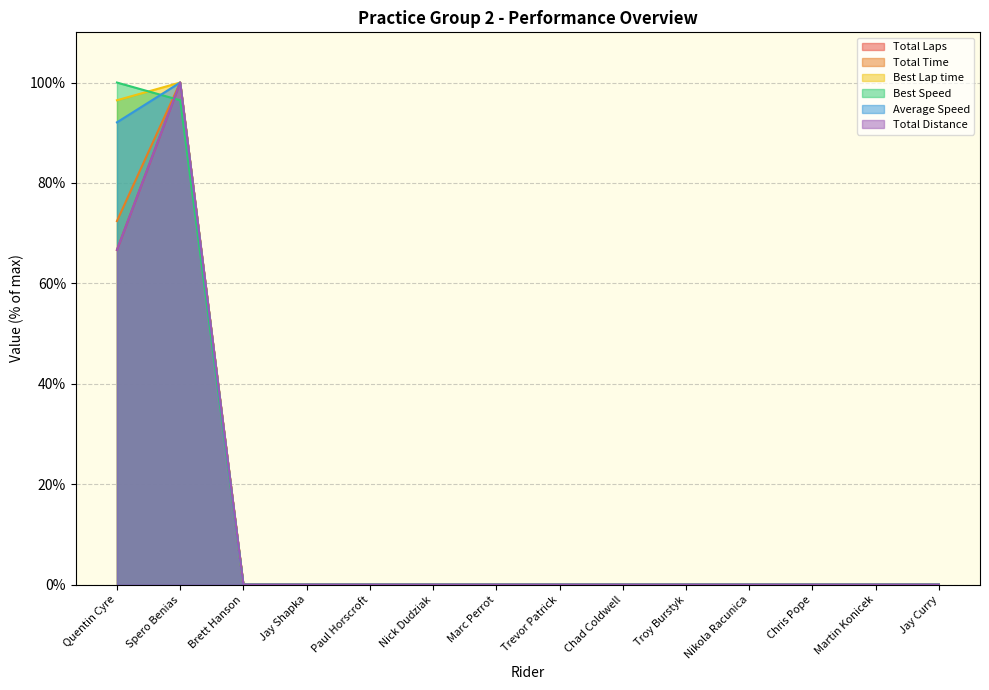

Read the Total Laps value at Quentin Cyre.

66.7